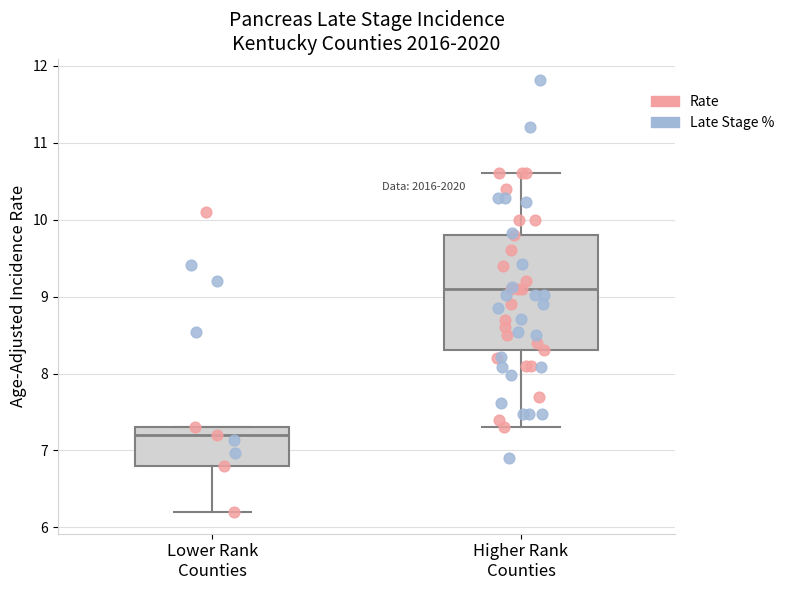

Where does the median line of the box for Higher Rank Counties sit on the y-axis? The values are not printed on the chart, so give them approximately, as read against the axis.

9.1